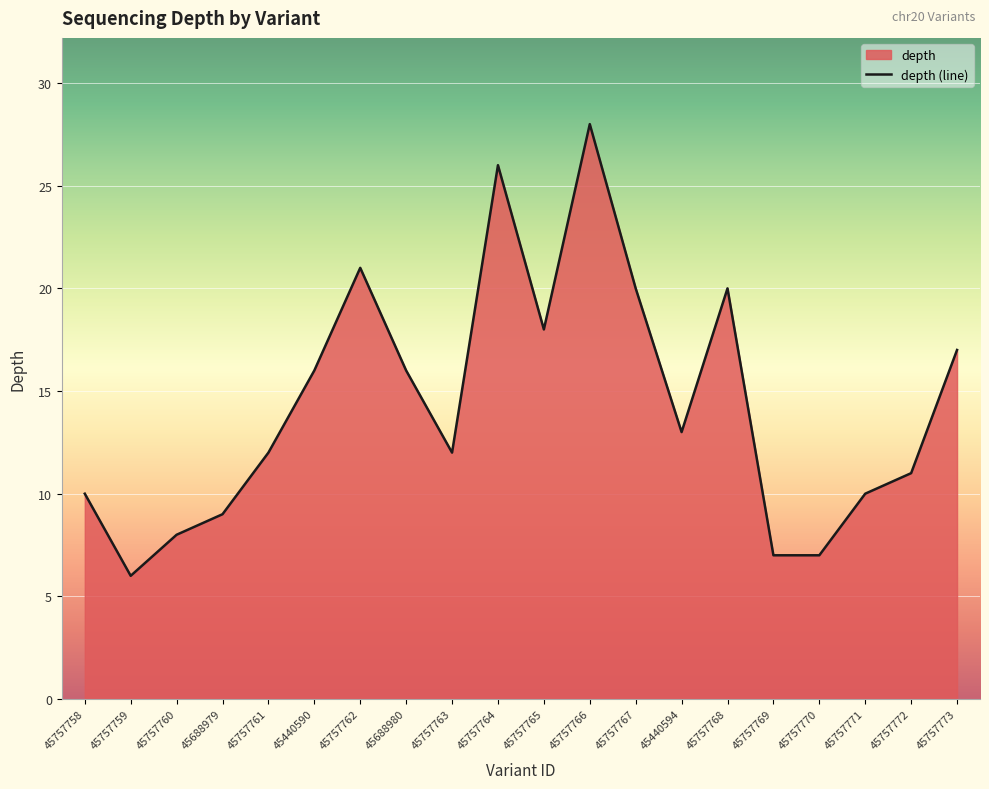

What is the sum of all values?

287